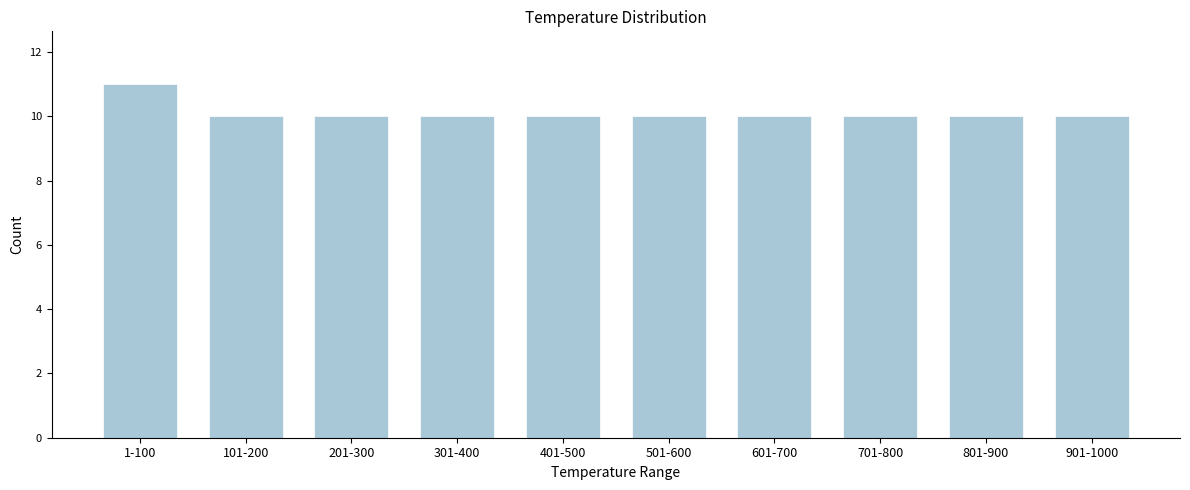

Reading left to right, transcribe all the data shown in this chart.

11	10	10	10	10	10	10	10	10	10